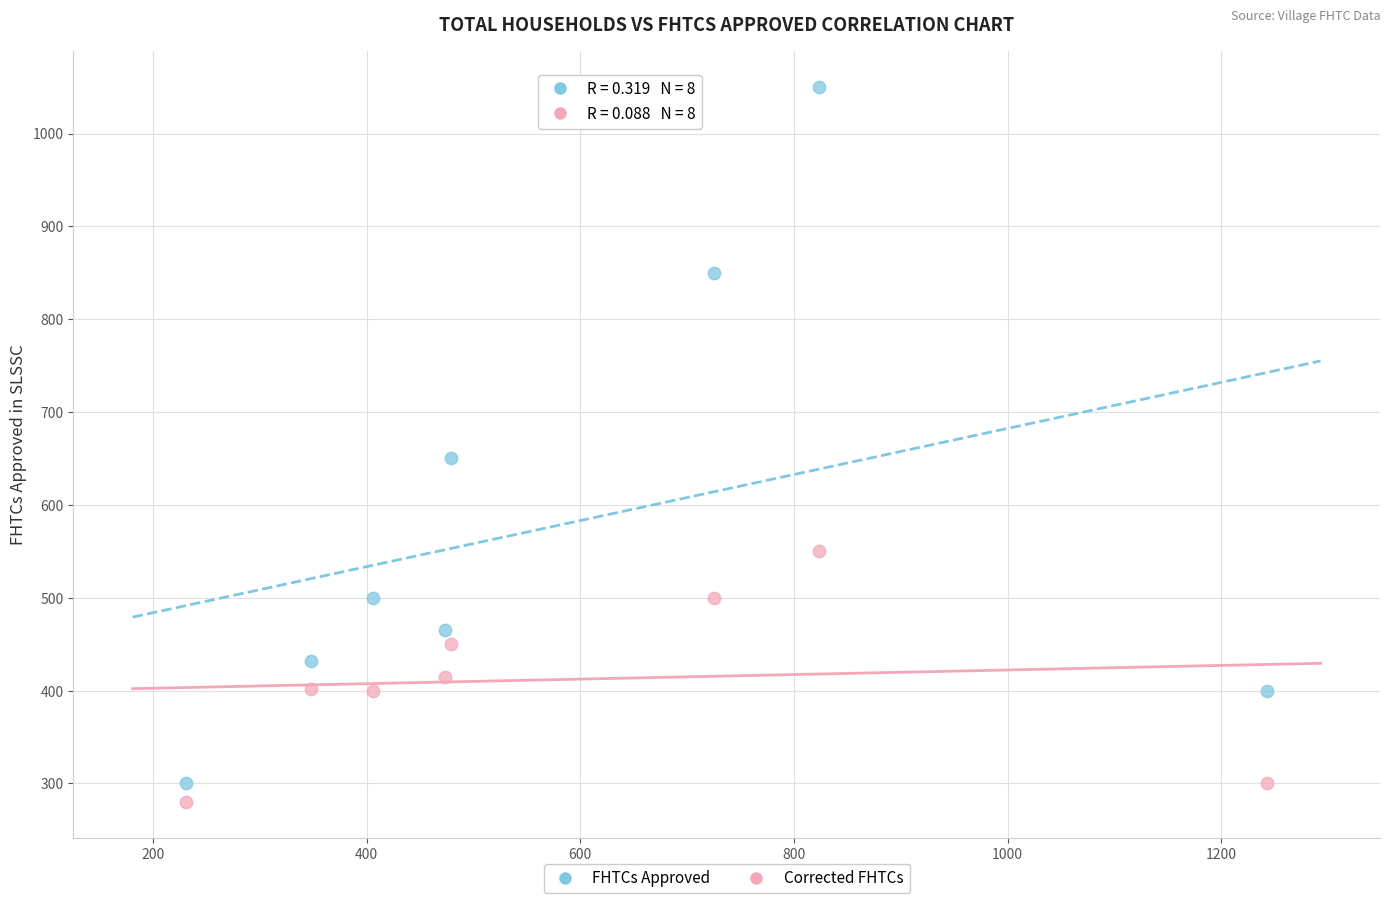

Which series contains the lowest Y value?

Corrected FHTCs